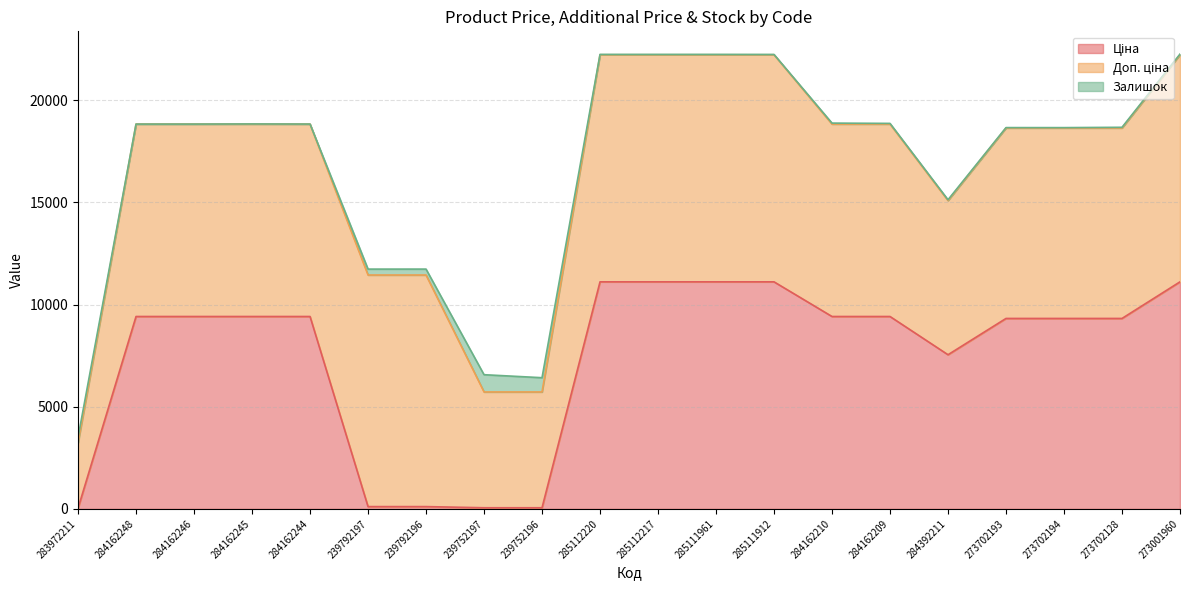

True or false: Ціна has more than 0 interior local peaks.

False